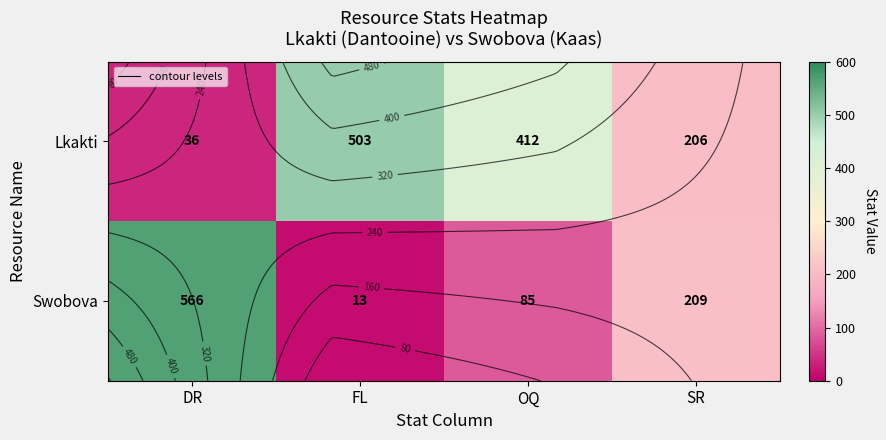

At how many categories does at least one series exceed 387?

3